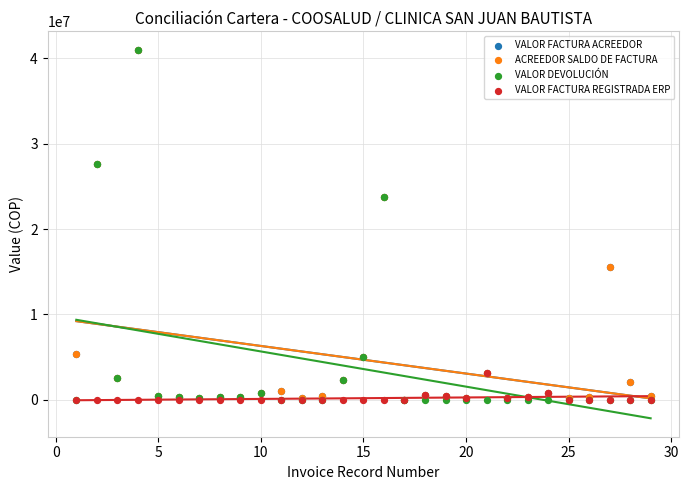

Which series has the widest spread of Y values?

VALOR DEVOLUCIÓN